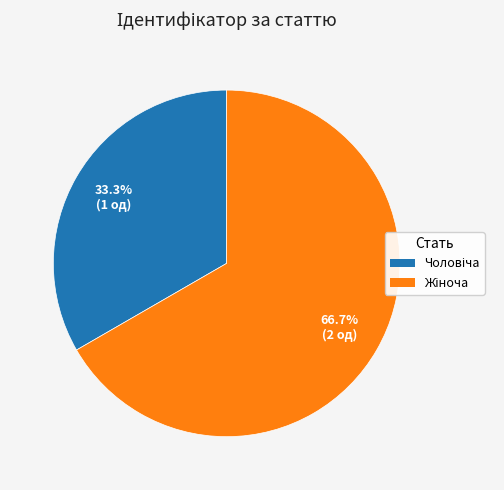

How many segments does this pie chart have?

2